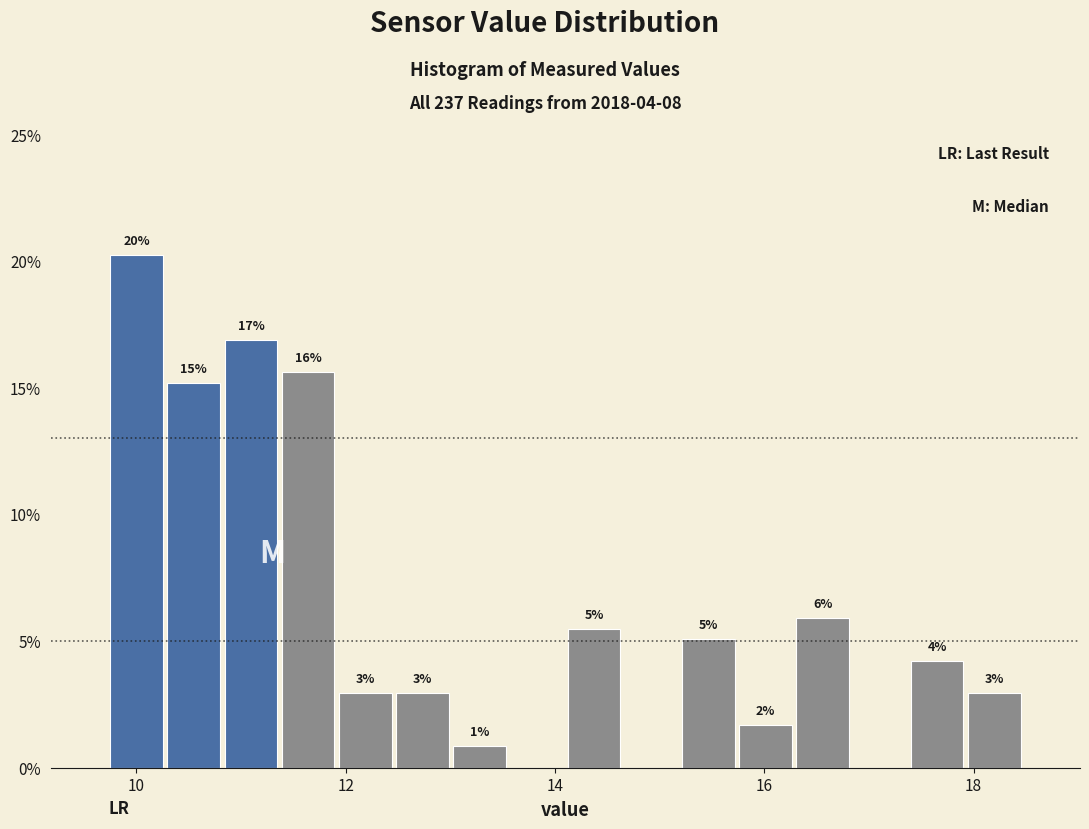

Read against the x-axis, roughly where is the centre of the tallest bar?

10.0